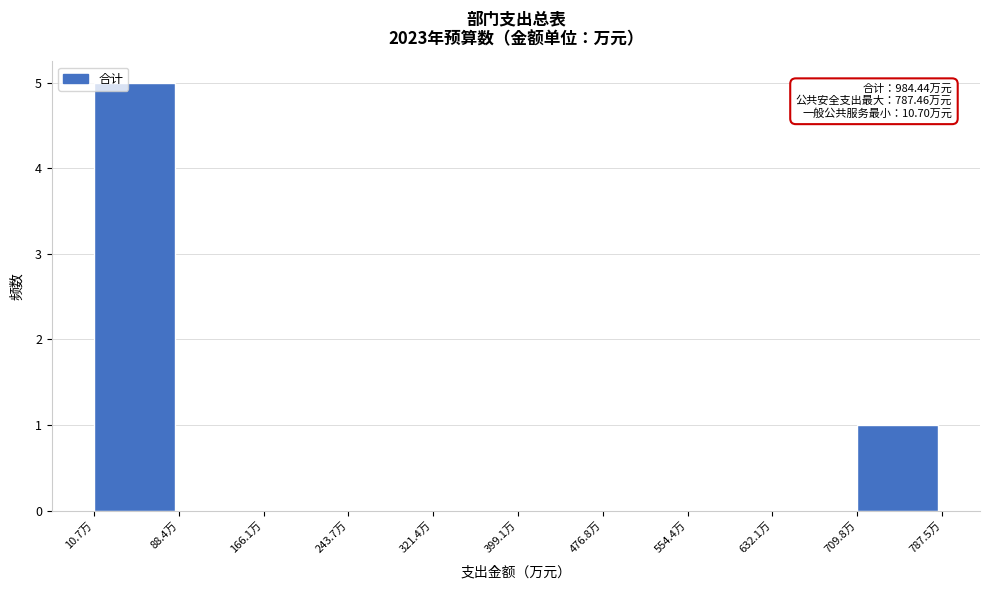

Which range on the x-axis has the tallest bar?

10 to 90